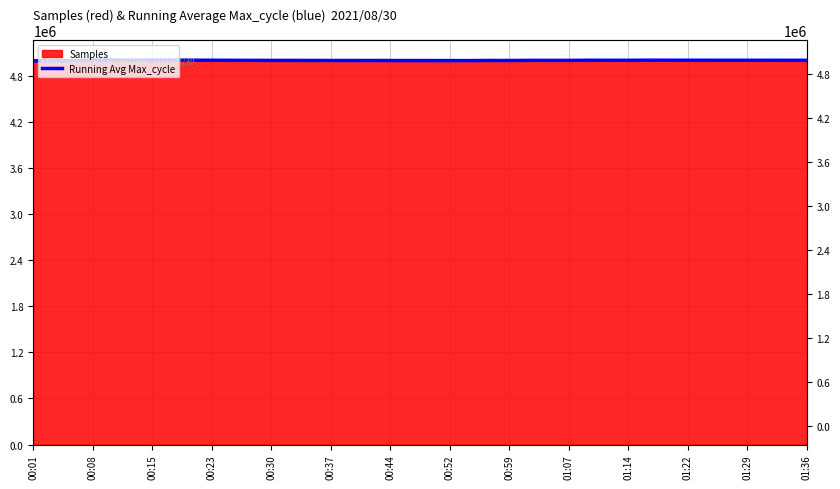

What is the maximum value shown in the chart?

5009482.6